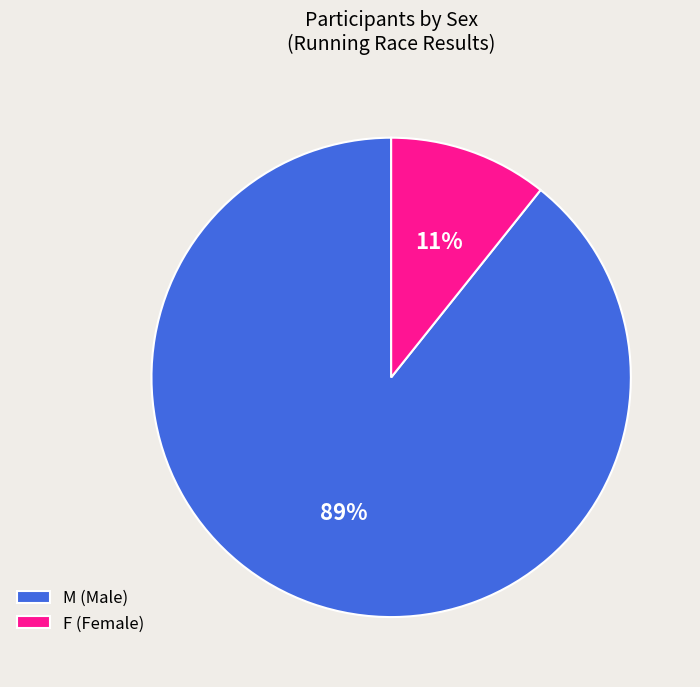

To the nearest percent, what portion does M represent?

89%